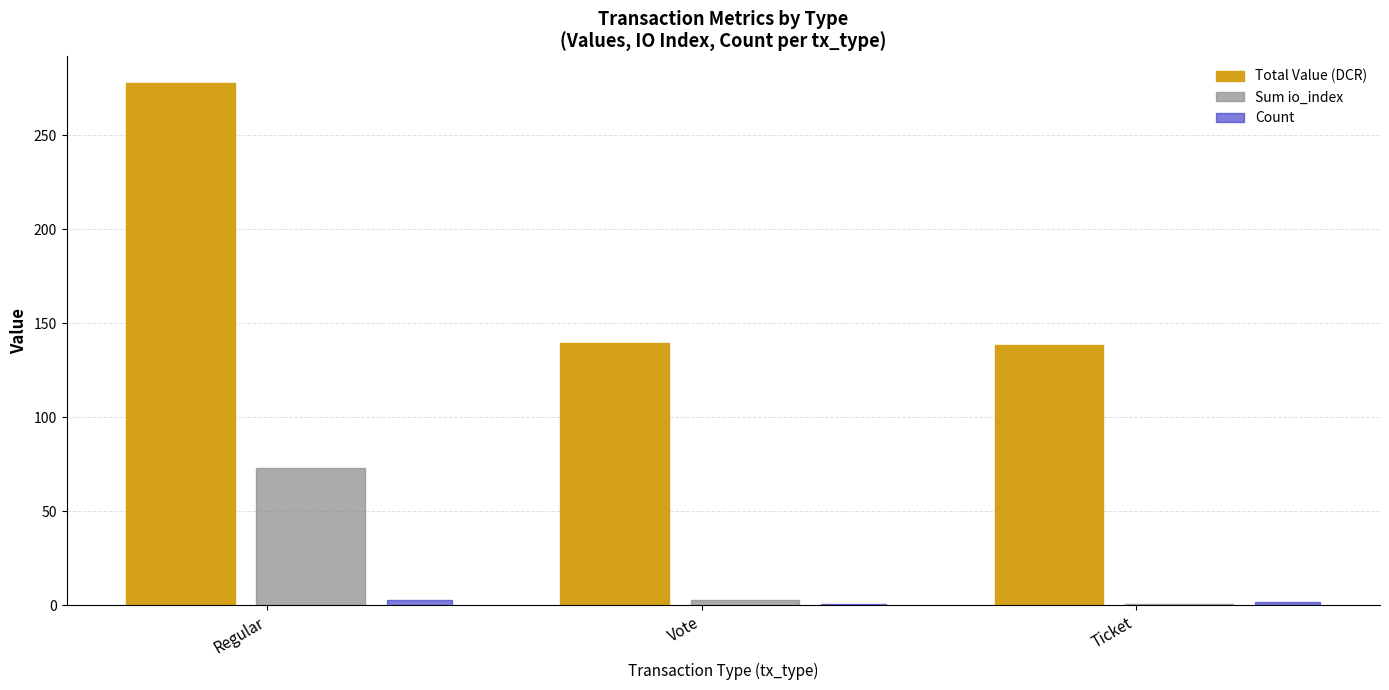

The value of Total Value (DCR) at Vote is 91.9. True or false?

False